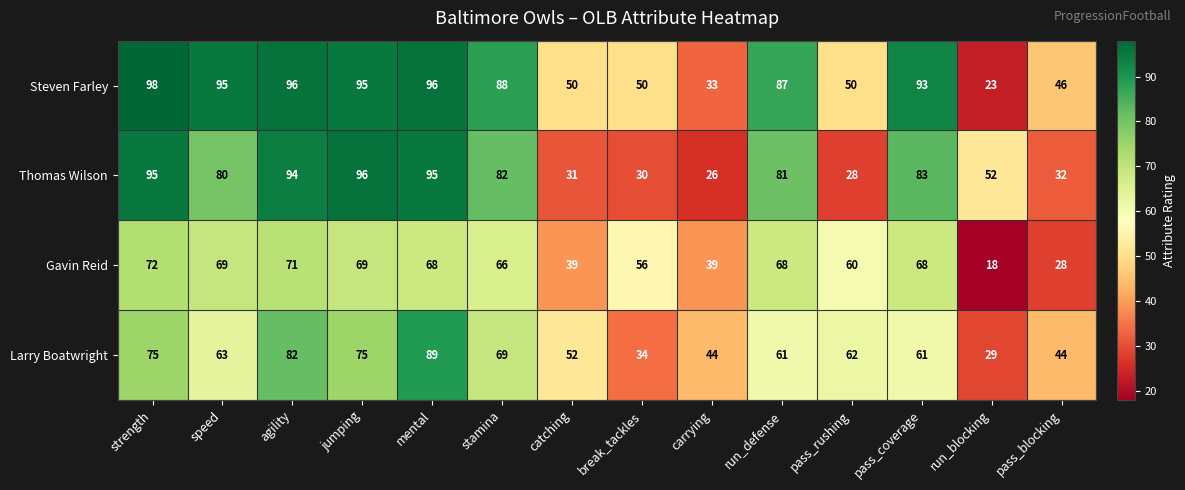

At which category is the sum across all series the highest?

mental